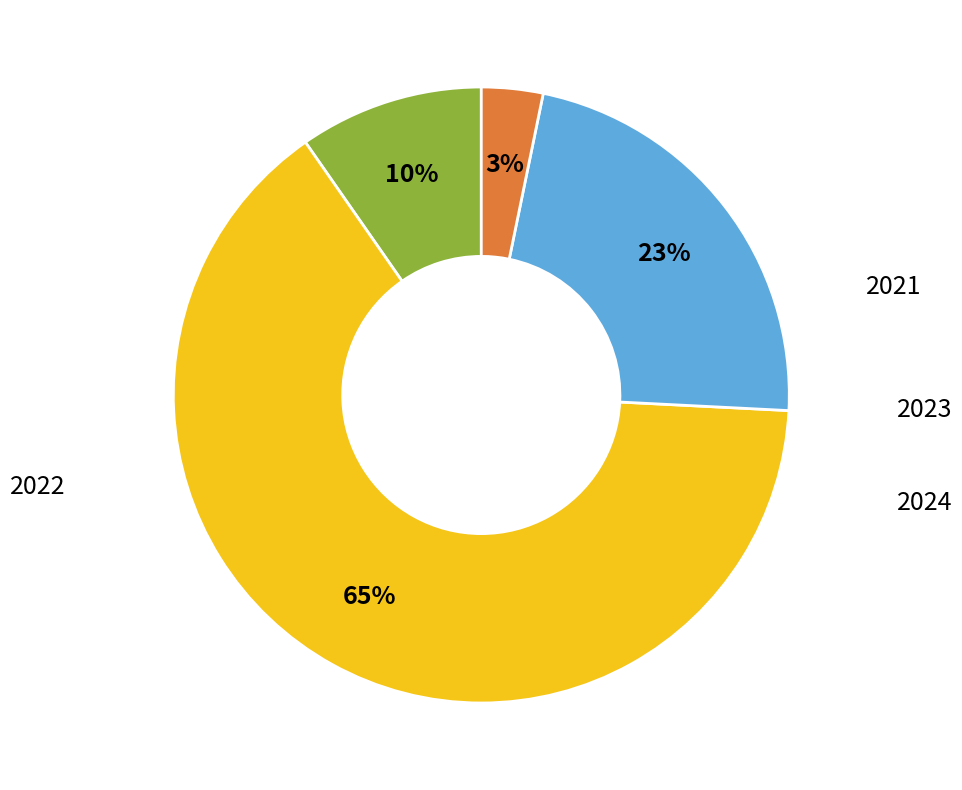

To the nearest percent, what is the average slice percentage?

25%